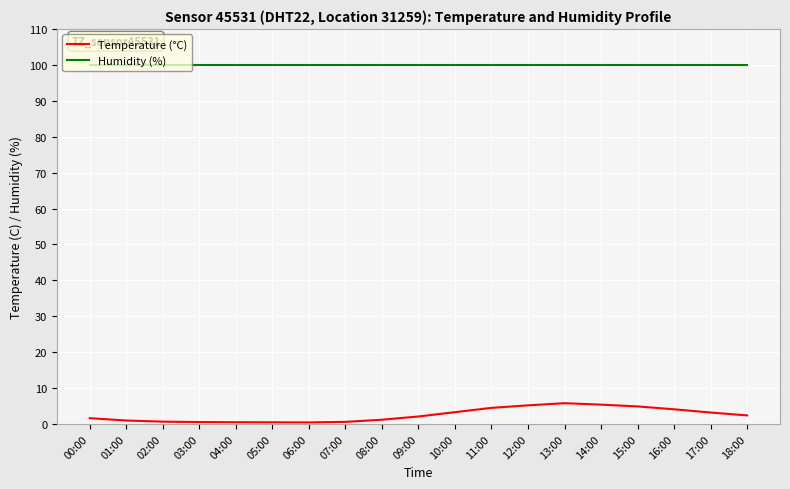

The value of Temperature (°C) at 17:00 is 3.2. True or false?

True